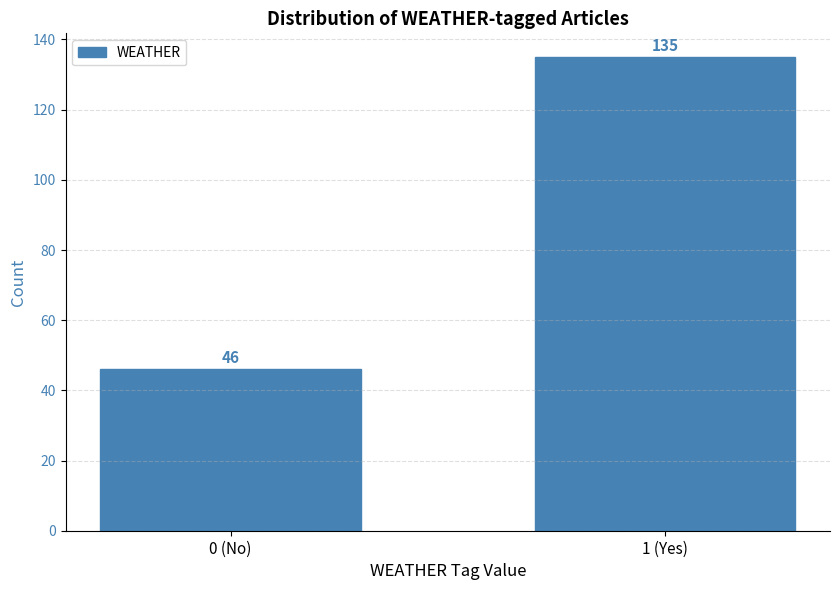

Reading left to right, transcribe all the data shown in this chart.

0 (No)=46	1 (Yes)=135